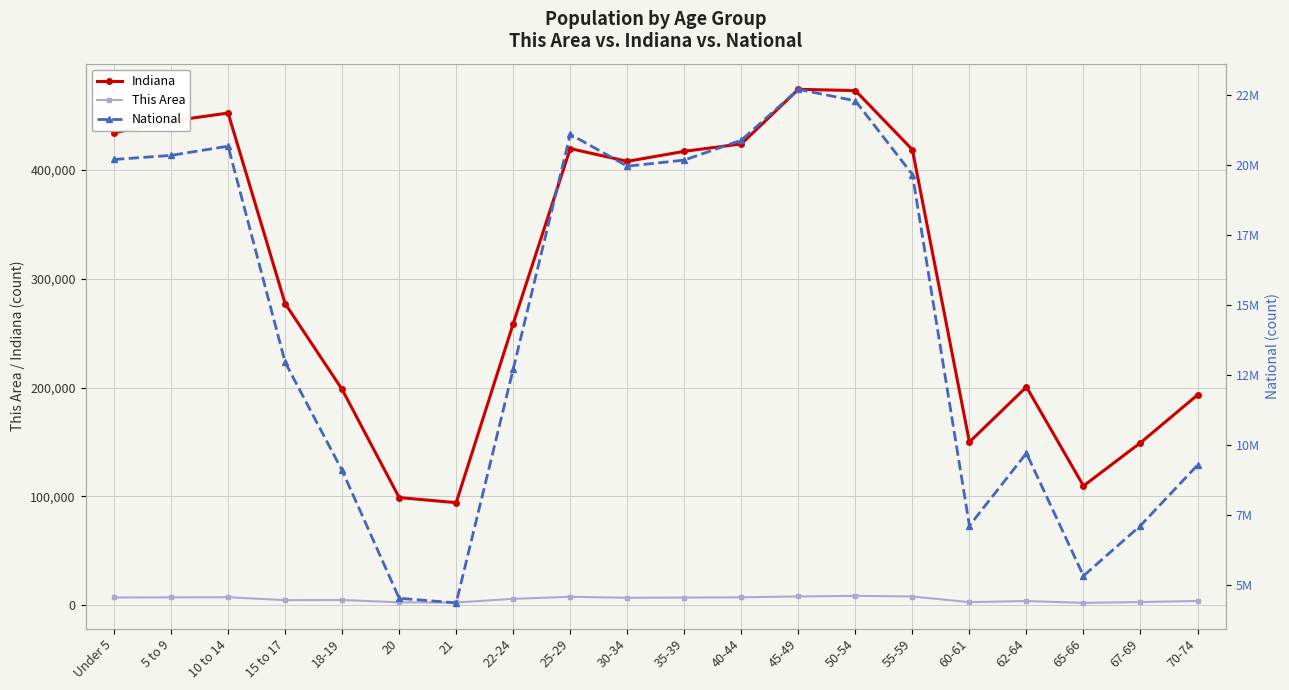

Where is the first local maximum for National?

10 to 14